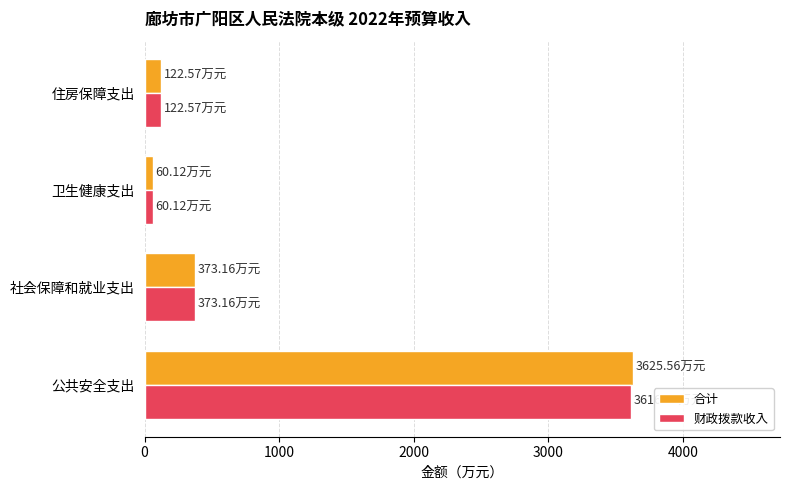

Is the value of 合计 at 社会保障和就业支出 greater than the value of 财政拨款收入 at 公共安全支出?

No